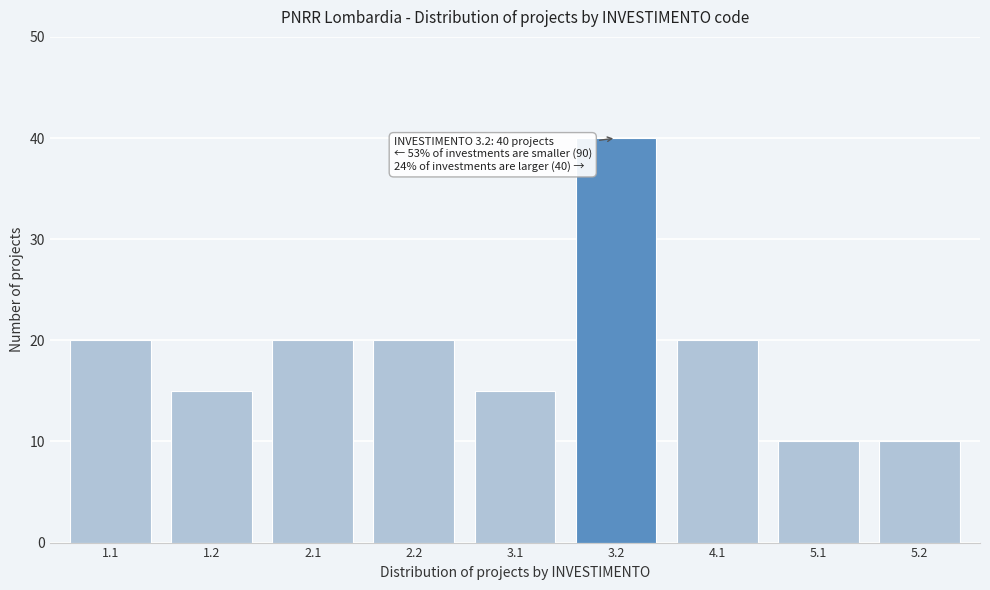

Reading left to right, what are all the values shown in this chart?

1.1=20	1.2=15	2.1=20	2.2=20	3.1=15	3.2=40	4.1=20	5.1=10	5.2=10